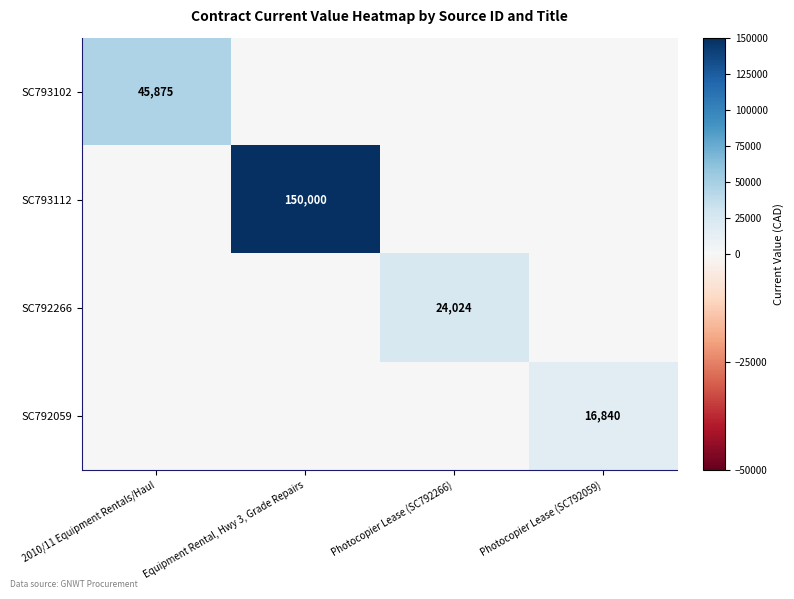

Is it true that SC793102 equals 81794 at 2010/11 Equipment Rentals/Haul?

False